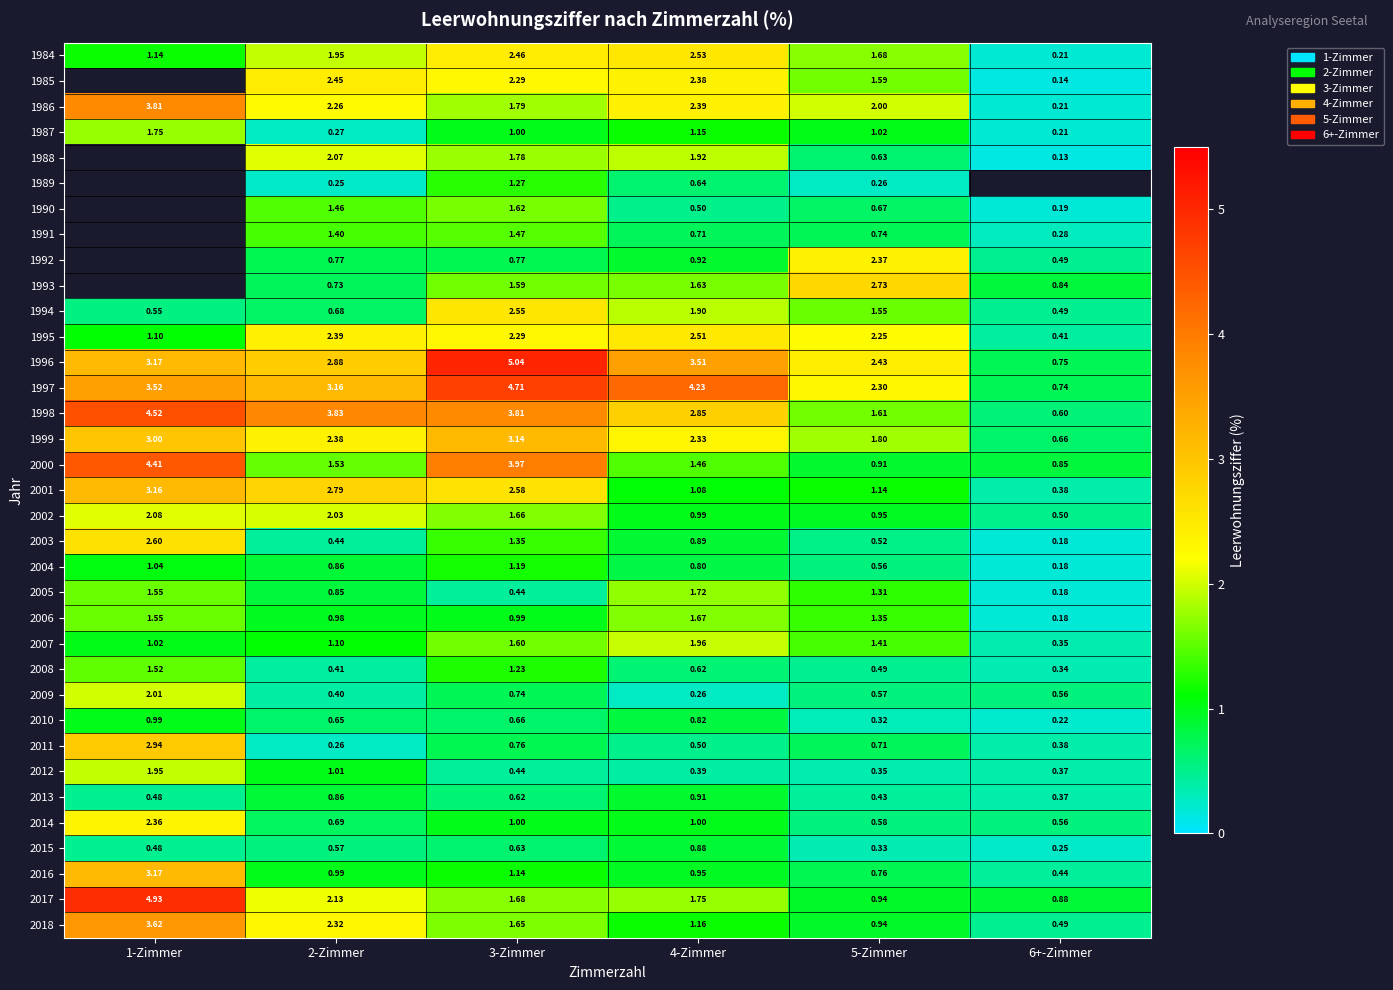

Rank the categories by 2010 value from lowest to highest.

6+-Zimmer, 5-Zimmer, 2-Zimmer, 3-Zimmer, 4-Zimmer, 1-Zimmer